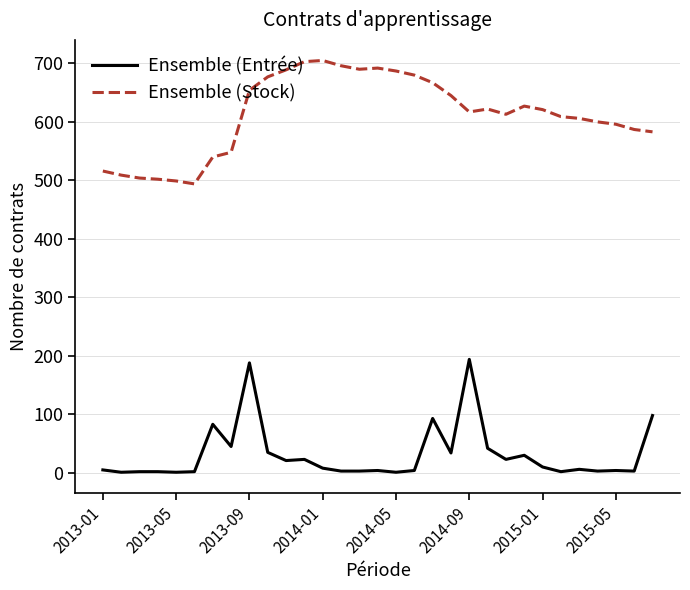

True or false: Ensemble (Entrée) and Ensemble (Stock) cross at least once.

False